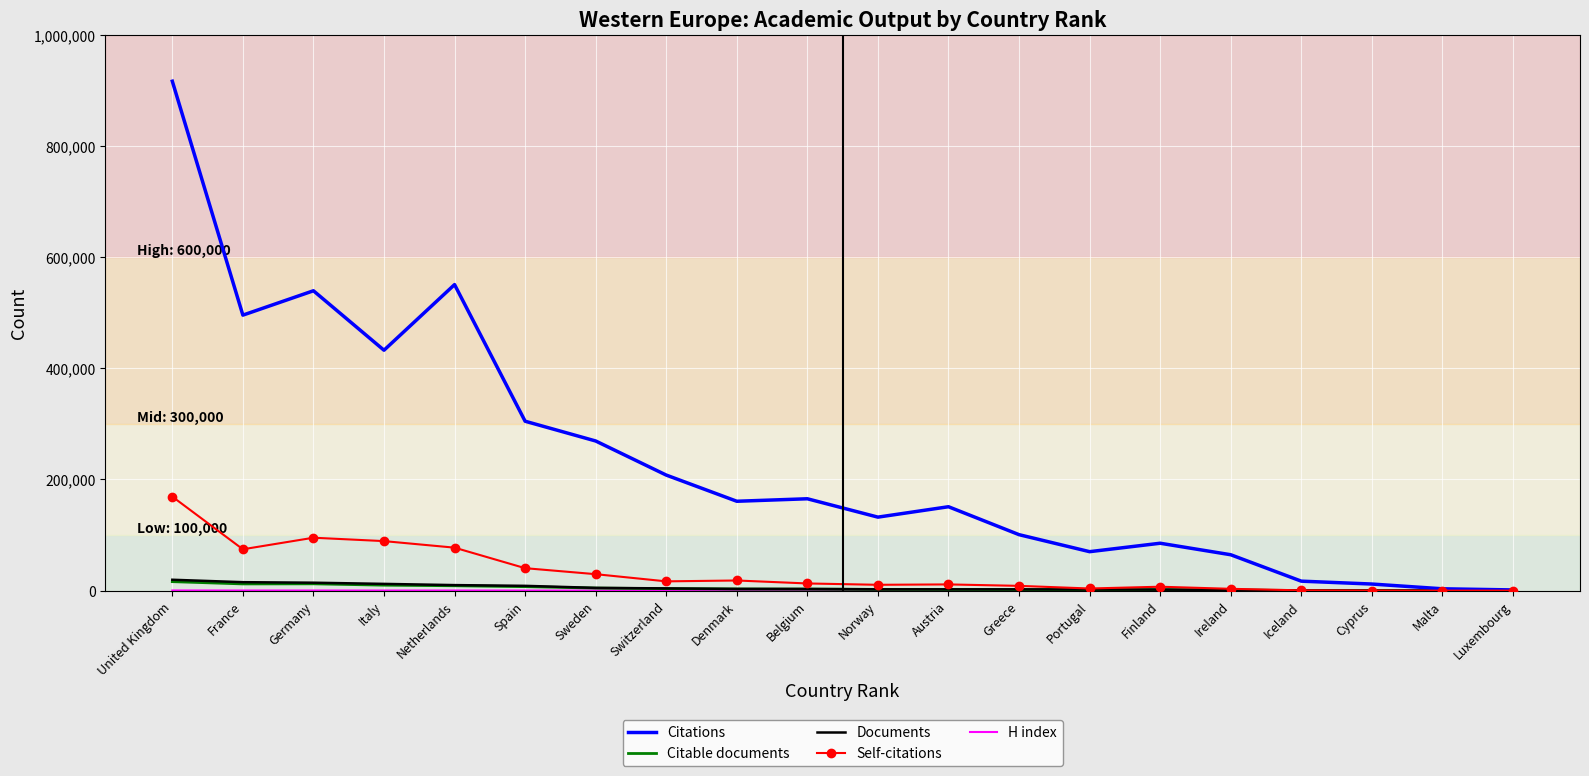

What is the average value of the Citable documents series?

4576